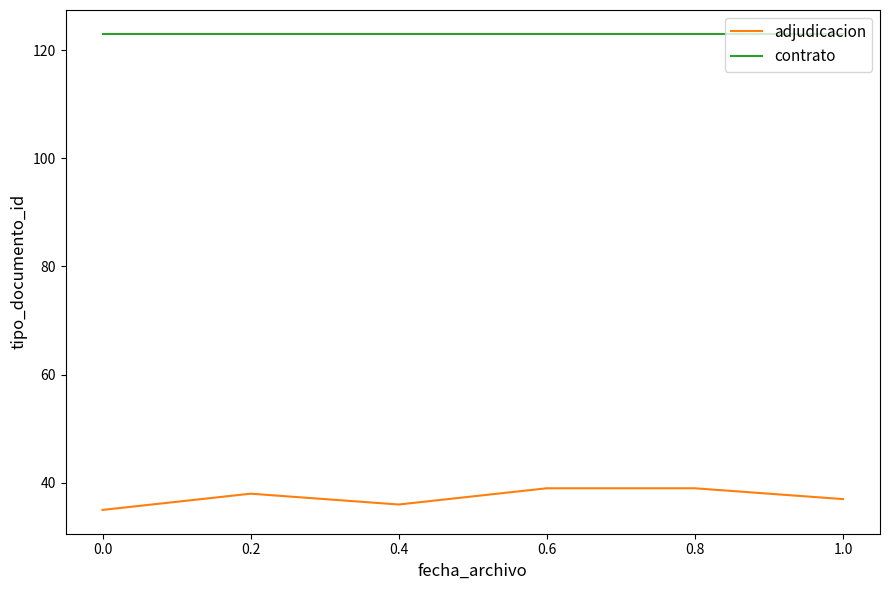

At which label is adjudicacion closest to 37?

1.0